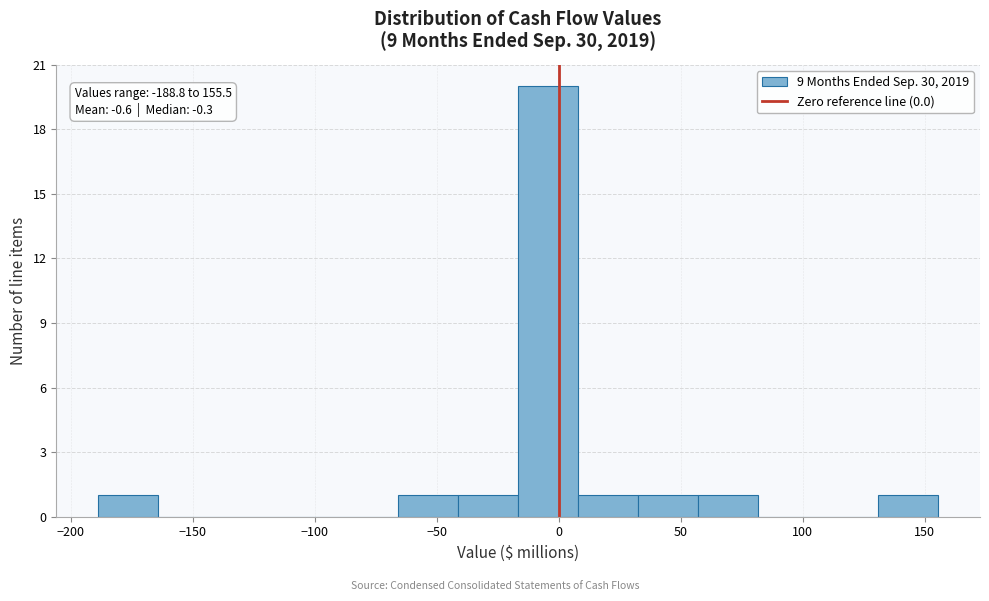

Over which range of the x-axis is the bar tallest?

-15 to 10